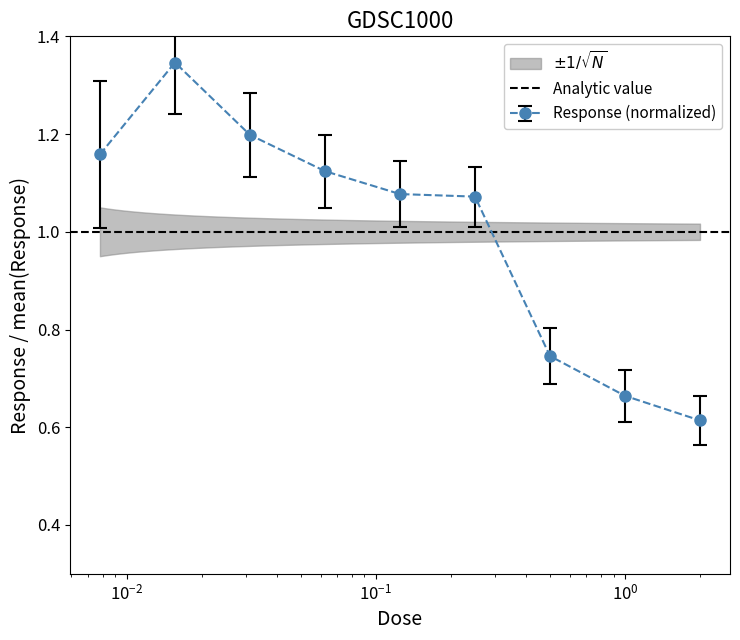

Count the number of categories in the chart.

9